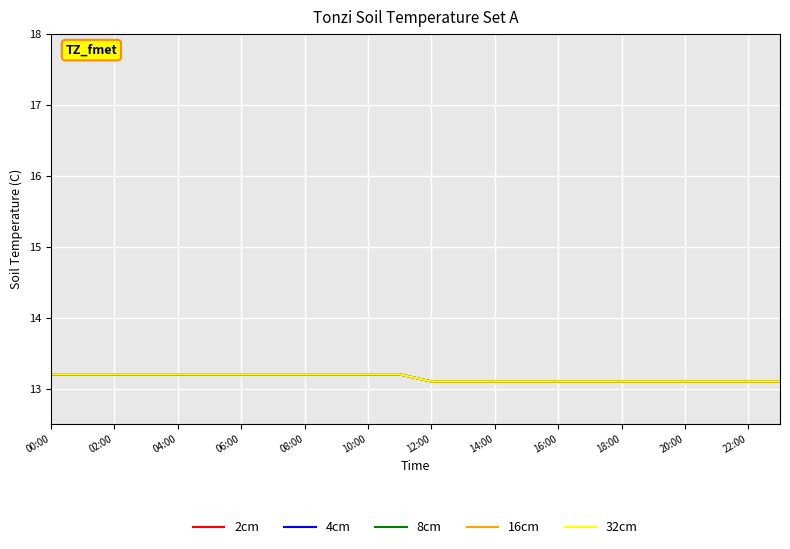

Reading right to left, transcribe all the data shown in this chart.

2cm: 13.1	13.1	13.1	13.1	13.1	13.1	13.1	13.1	13.1	13.1	13.1	13.1	13.2	13.2	13.2	13.2	13.2	13.2	13.2	13.2	13.2	13.2	13.2	13.2
4cm: 13.1	13.1	13.1	13.1	13.1	13.1	13.1	13.1	13.1	13.1	13.1	13.1	13.2	13.2	13.2	13.2	13.2	13.2	13.2	13.2	13.2	13.2	13.2	13.2
8cm: 13.1	13.1	13.1	13.1	13.1	13.1	13.1	13.1	13.1	13.1	13.1	13.1	13.2	13.2	13.2	13.2	13.2	13.2	13.2	13.2	13.2	13.2	13.2	13.2
16cm: 13.1	13.1	13.1	13.1	13.1	13.1	13.1	13.1	13.1	13.1	13.1	13.1	13.2	13.2	13.2	13.2	13.2	13.2	13.2	13.2	13.2	13.2	13.2	13.2
32cm: 13.1	13.1	13.1	13.1	13.1	13.1	13.1	13.1	13.1	13.1	13.1	13.1	13.2	13.2	13.2	13.2	13.2	13.2	13.2	13.2	13.2	13.2	13.2	13.2